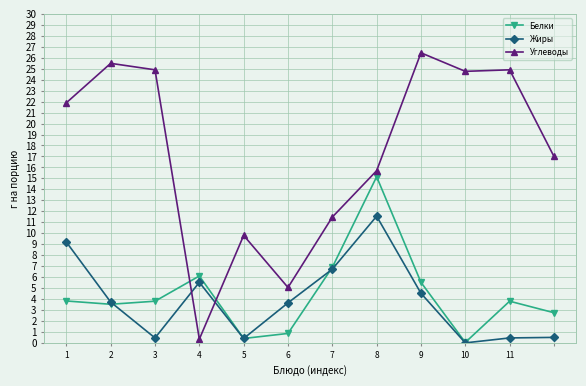

How many intersections are there between Жиры and Углеводы?

2